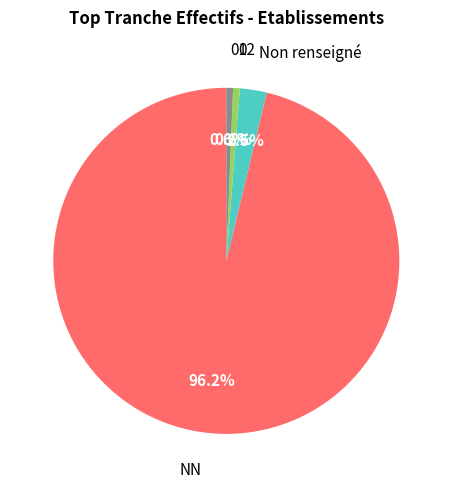

Does any single category account for the majority?

Yes